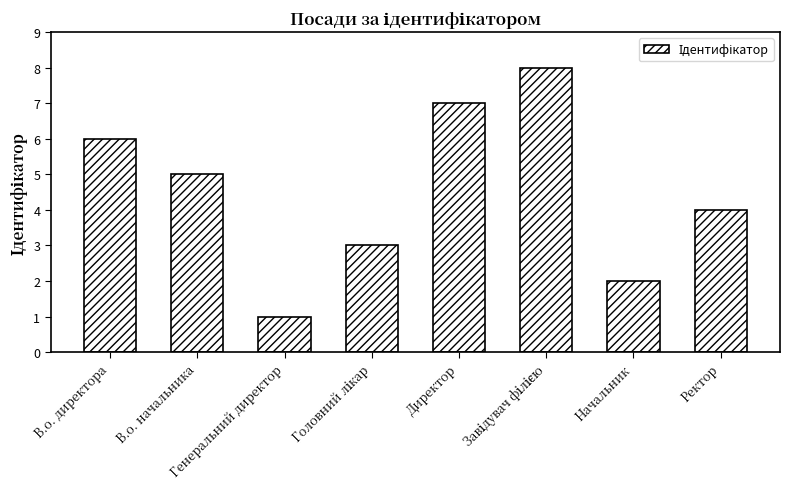

Reading left to right, extract all data points from this chart.

6	5	1	3	7	8	2	4